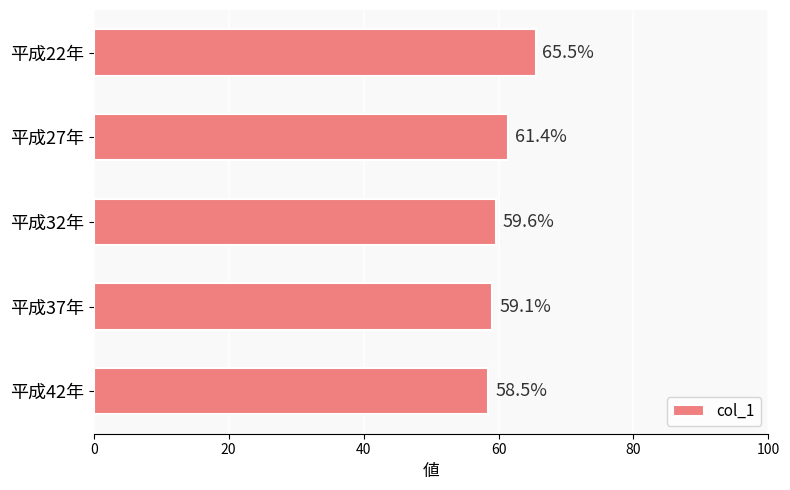

Does the chart contain stacked bars?

No